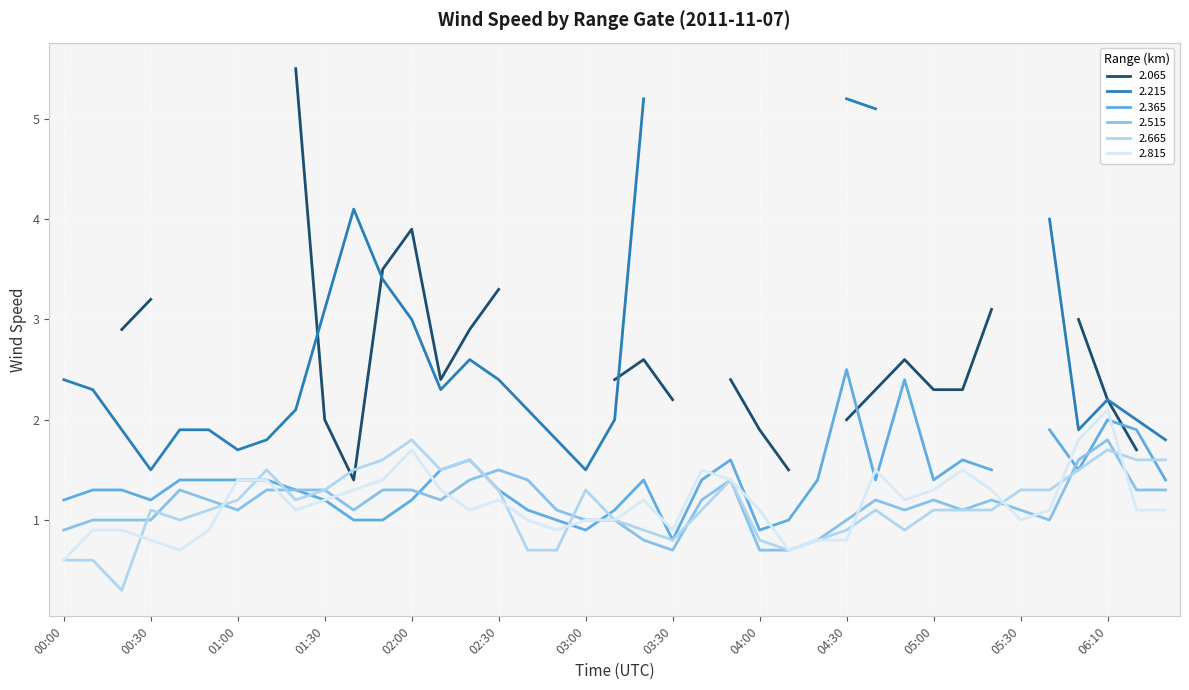

How many interior local valleys does the 2.515 series have?

7